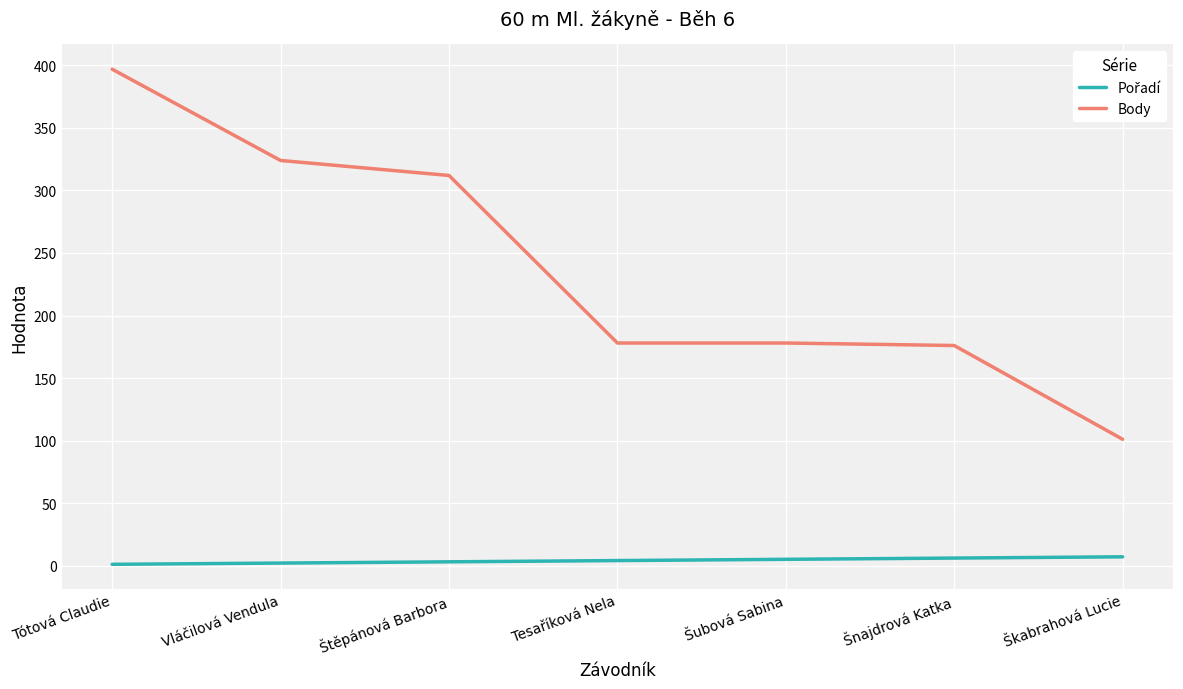

What is the difference between the maximum and minimum values in the Body series?

296